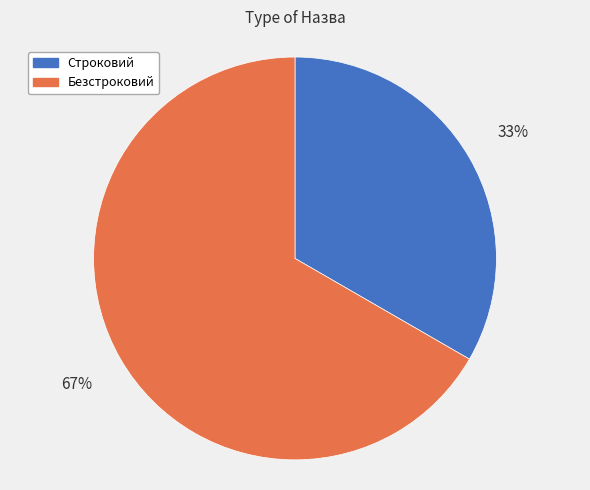

Does Строковий account for over 50% of the chart?

No